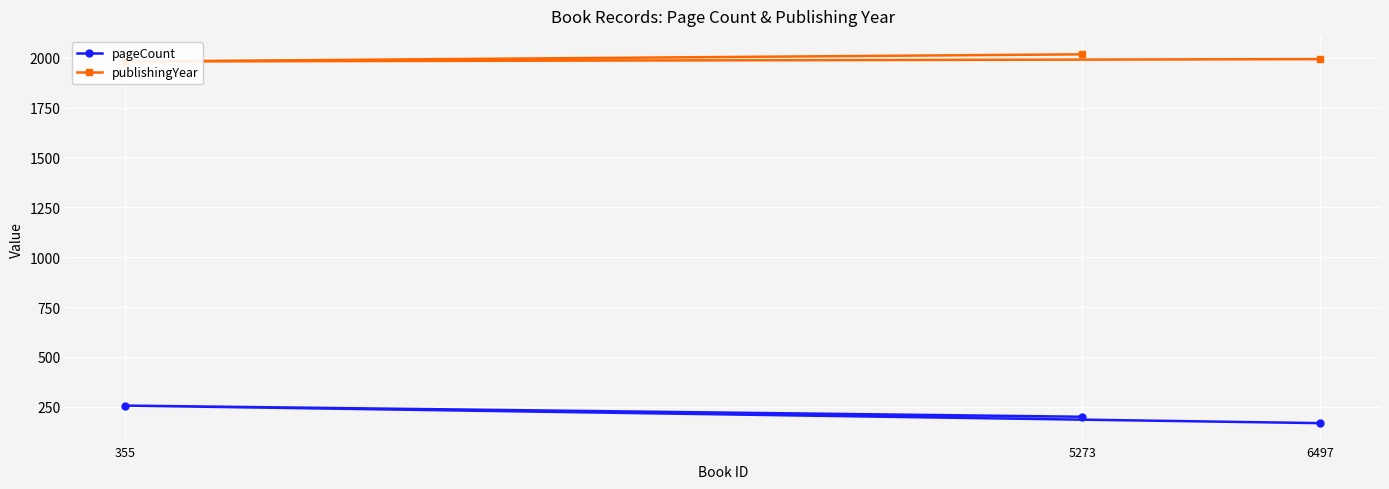

Reading left to right, extract all data points from this chart.

pageCount: 6497=168	355=256	5273=200
publishingYear: 6497=1993	355=1981	5273=2017